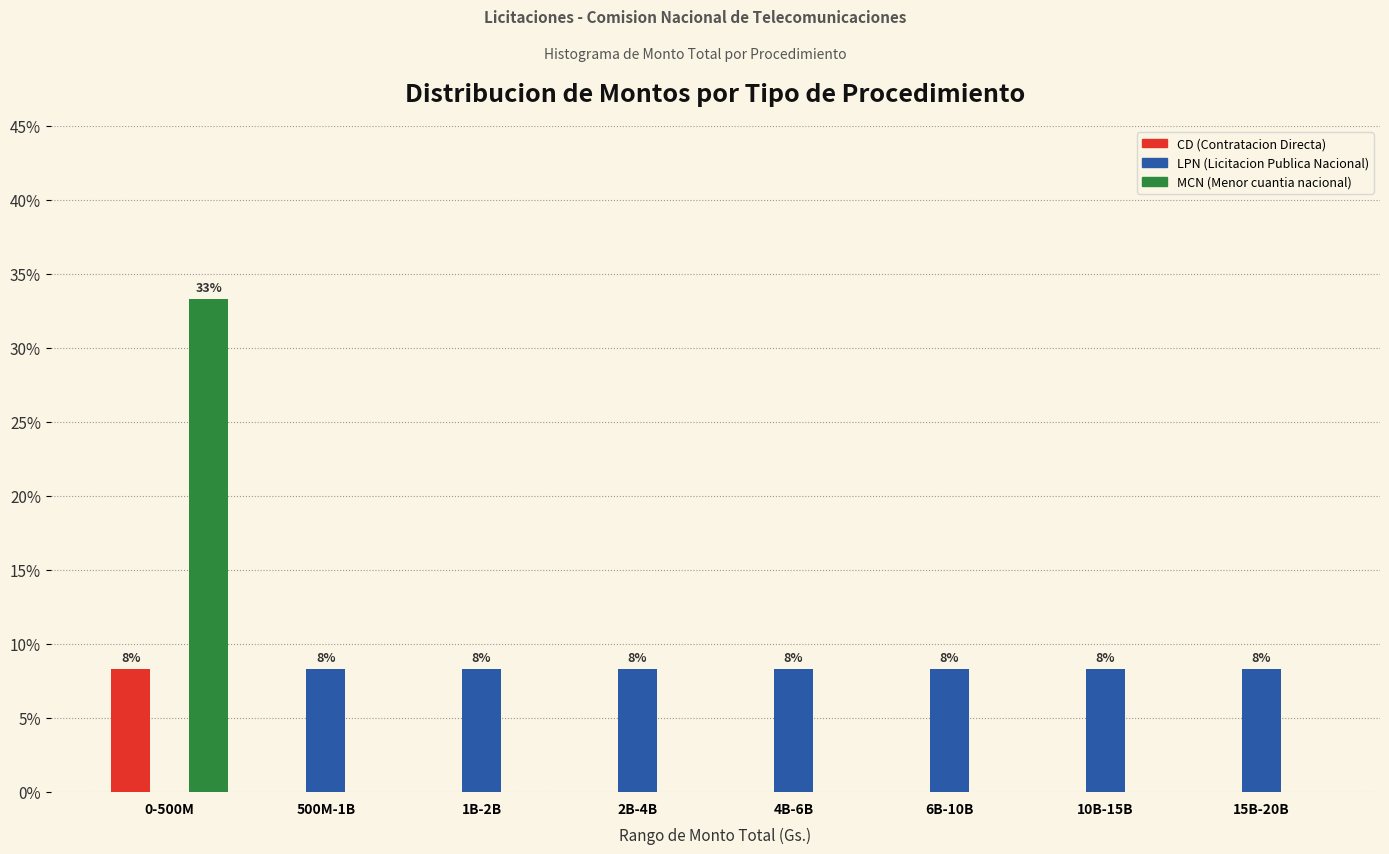

Reading left to right, transcribe all the data shown in this chart.

CD (Contratacion Directa): 0-500M=8.3	500M-1B=0.0	1B-2B=0.0	2B-4B=0.0	4B-6B=0.0	6B-10B=0.0	10B-15B=0.0	15B-20B=0.0
LPN (Licitacion Publica Nacional): 0-500M=0.0	500M-1B=8.3	1B-2B=8.3	2B-4B=8.3	4B-6B=8.3	6B-10B=8.3	10B-15B=8.3	15B-20B=8.3
MCN (Menor cuantia nacional): 0-500M=33.3	500M-1B=0.0	1B-2B=0.0	2B-4B=0.0	4B-6B=0.0	6B-10B=0.0	10B-15B=0.0	15B-20B=0.0